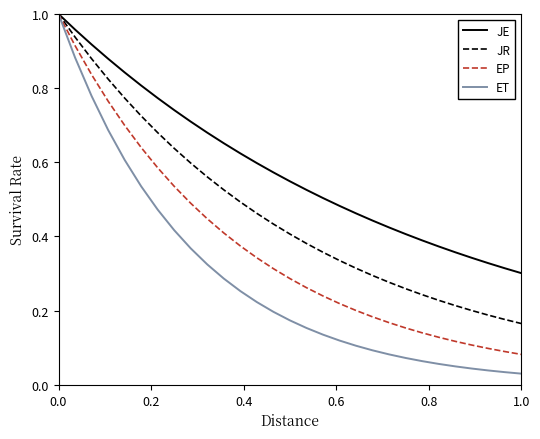

How many distinct data groups are displayed?

4